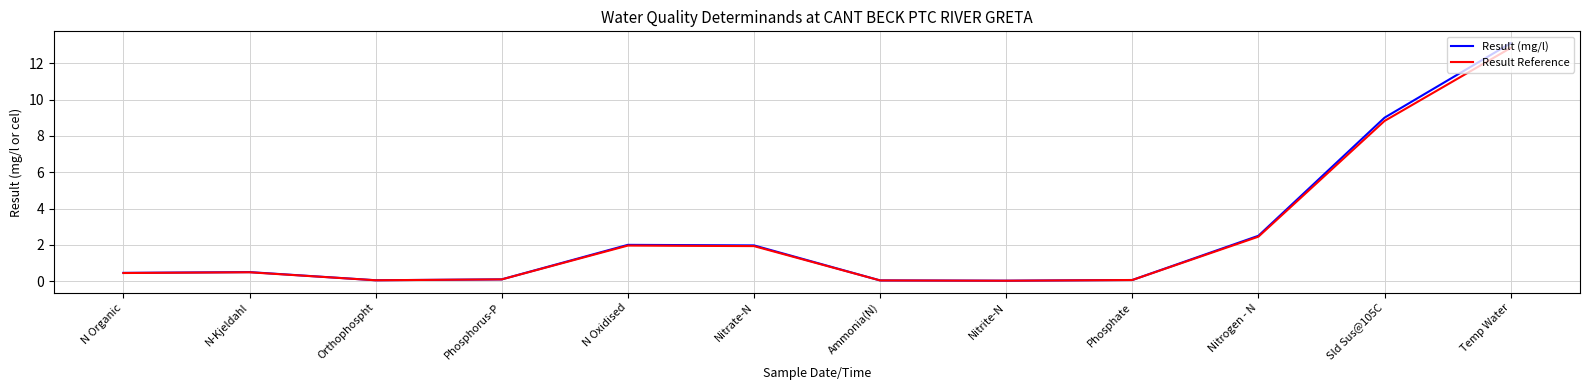

What value does the Result (mg/l) series have at Nitrate-N?

2.0